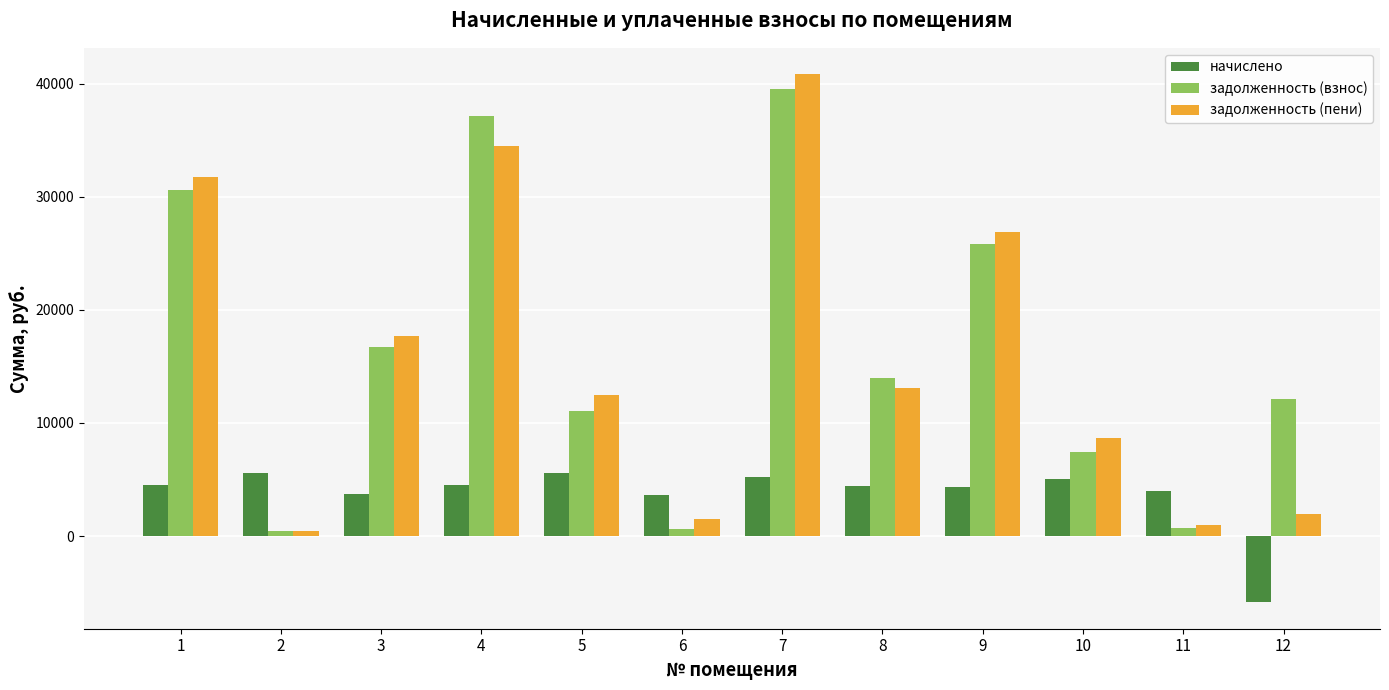

How many bars are there in each group?

3